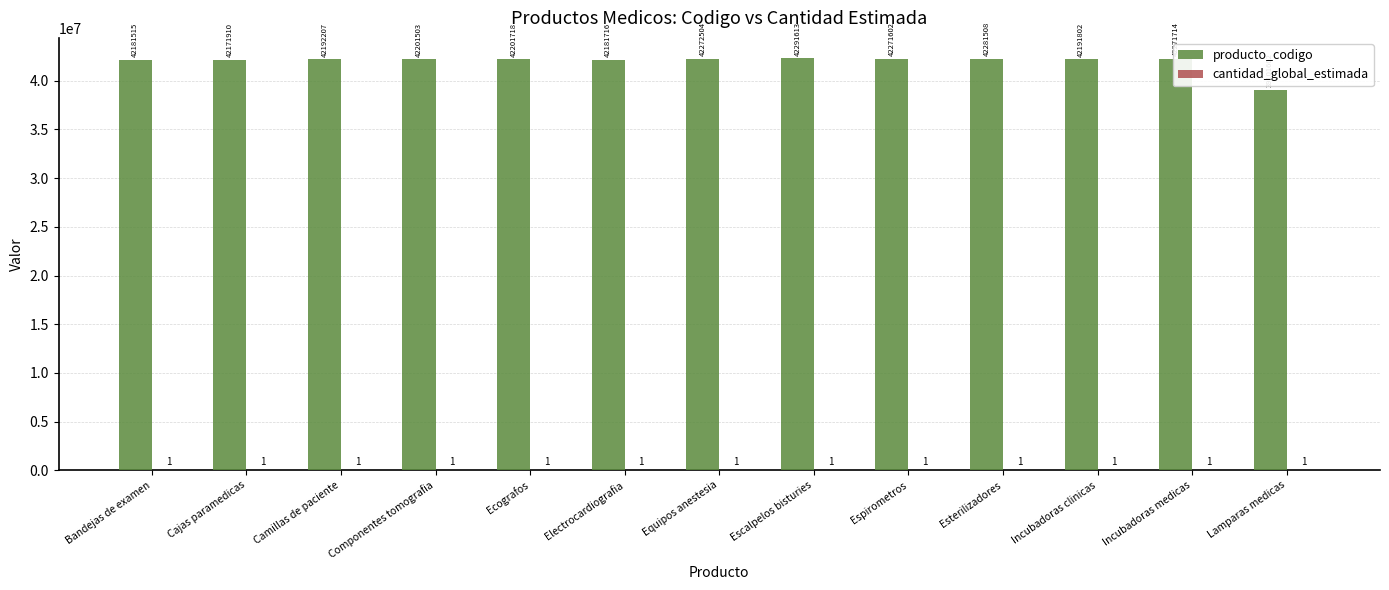

Which category has the highest value across all series?

Escalpelos bisturies